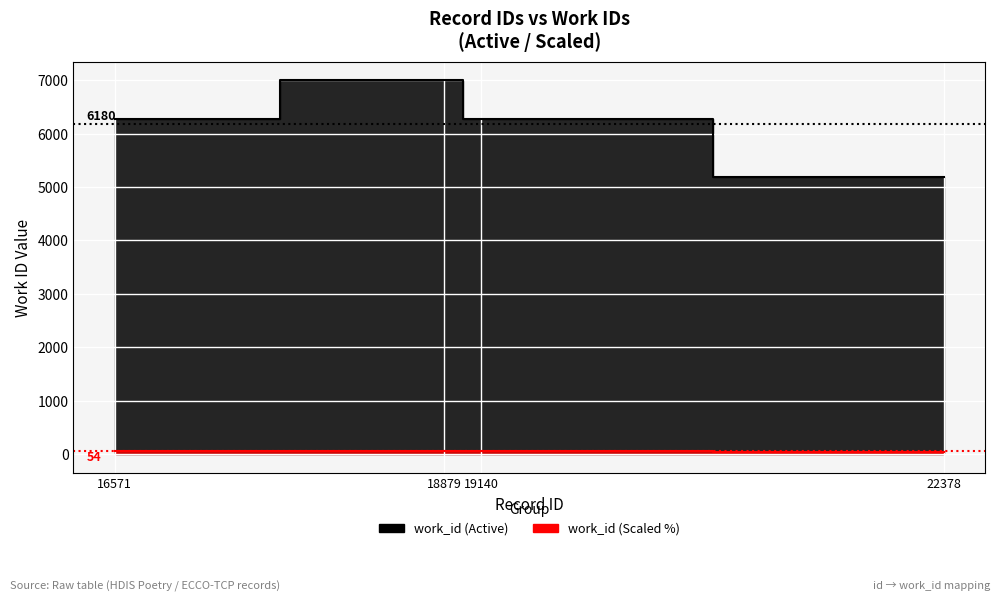

True or false: the data shows 3082 at 22378.

False